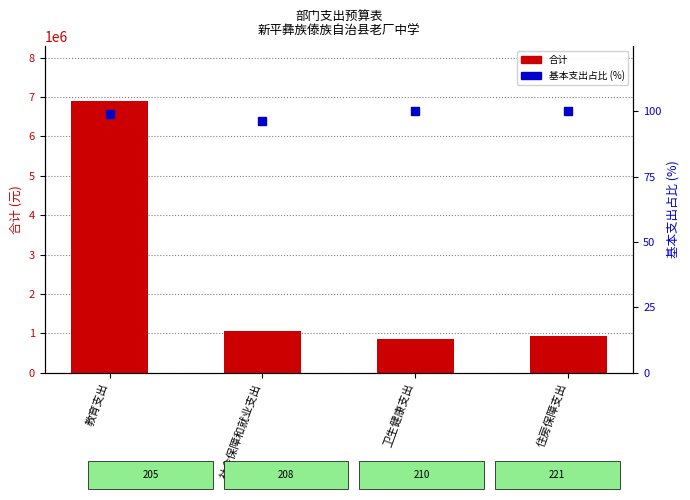

Reading left to right, what are all the values shown in this chart?

合计: 教育支出=6914270.7	社会保障和就业支出=1051101.0	卫生健康支出=844712.0	住房保障支出=921132.0
基本支出占比 (%): 教育支出=98.9	社会保障和就业支出=96.5	卫生健康支出=100.0	住房保障支出=100.0